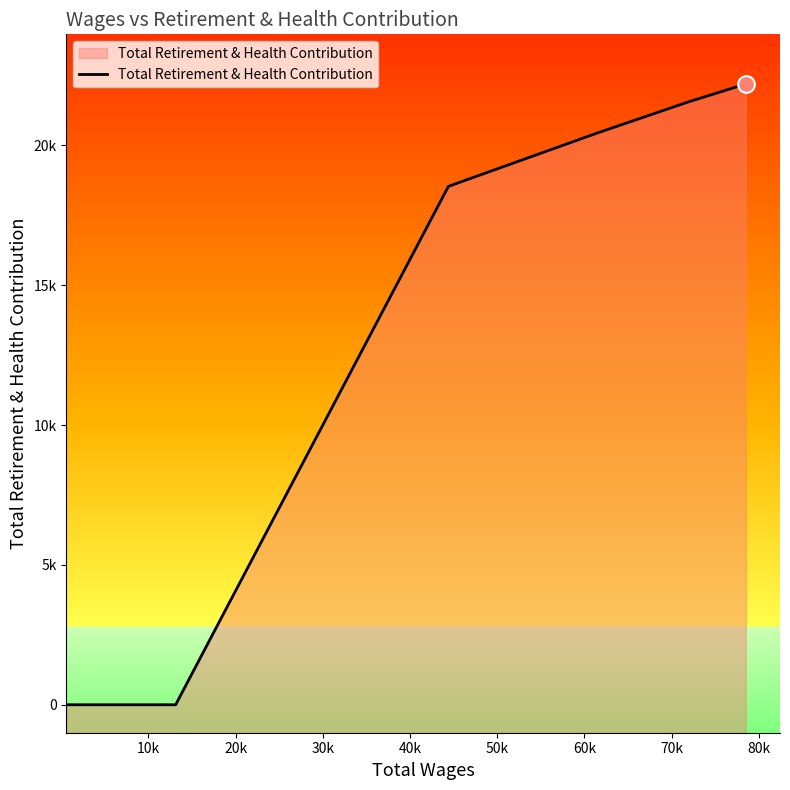

How many lines are shown in the chart?

1